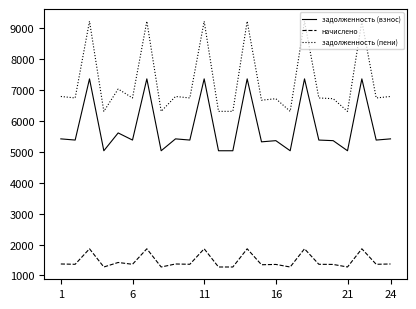

List the series in order of their peak value, highest first.

задолженность (пени), задолженность (взнос), начислено